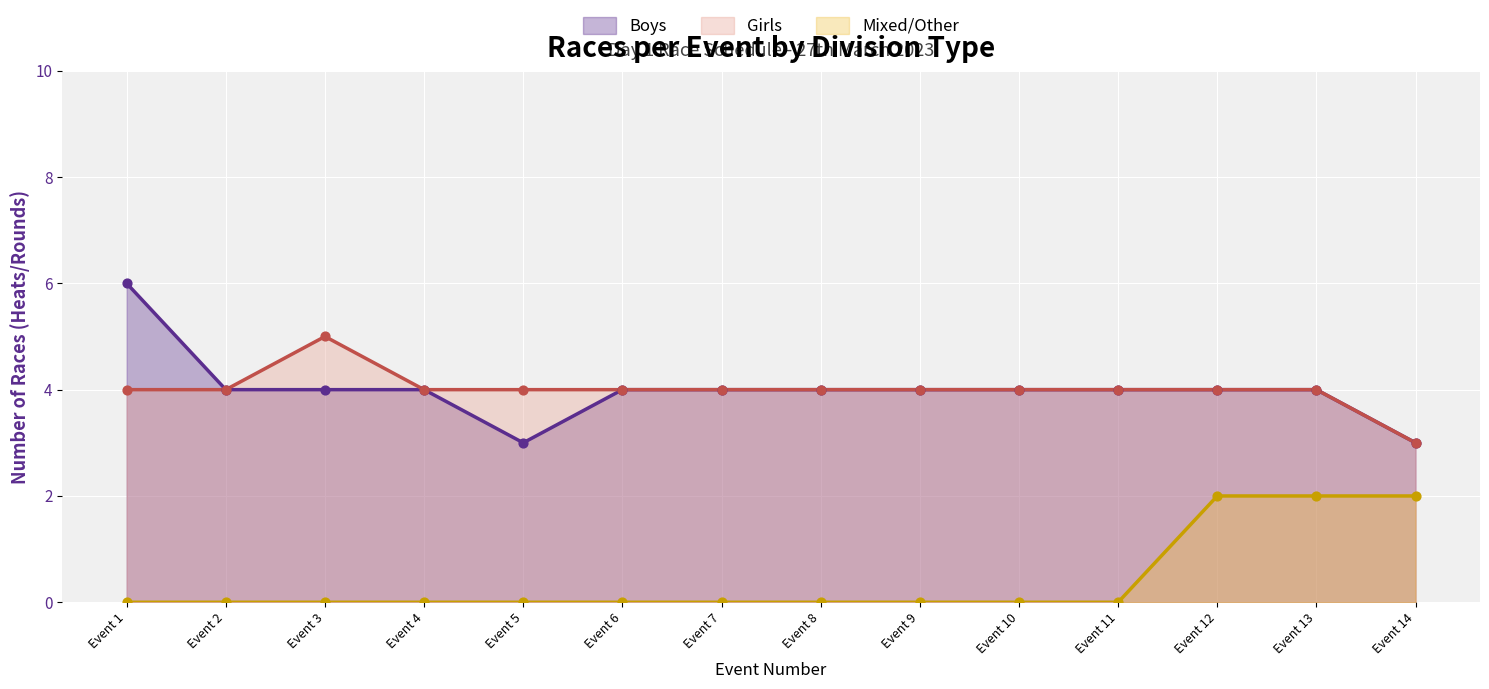

Which series contains the highest Y value?

Boys